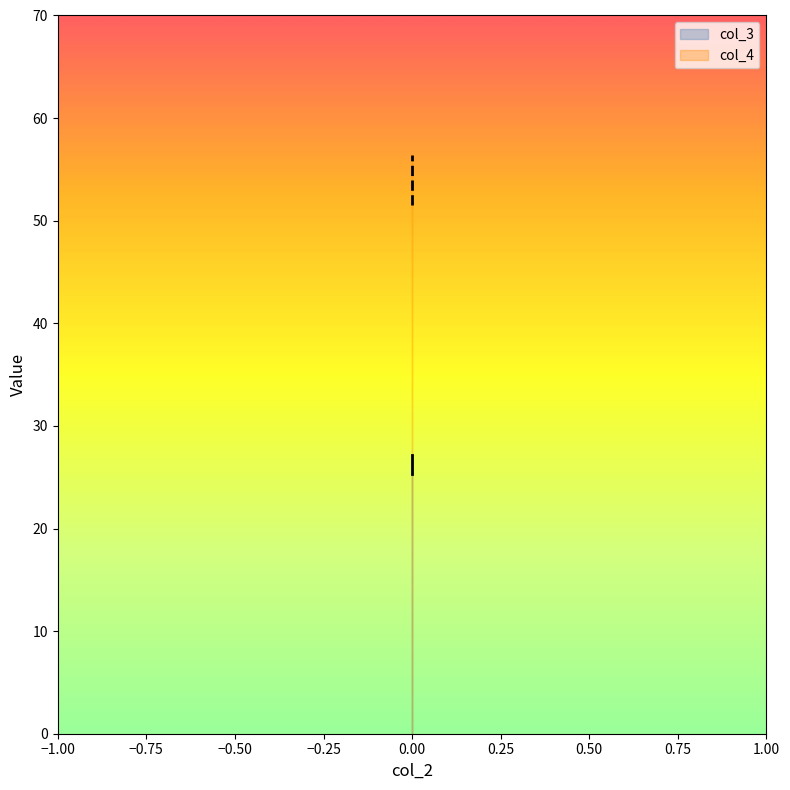

Which series has the widest spread of values?

col_4